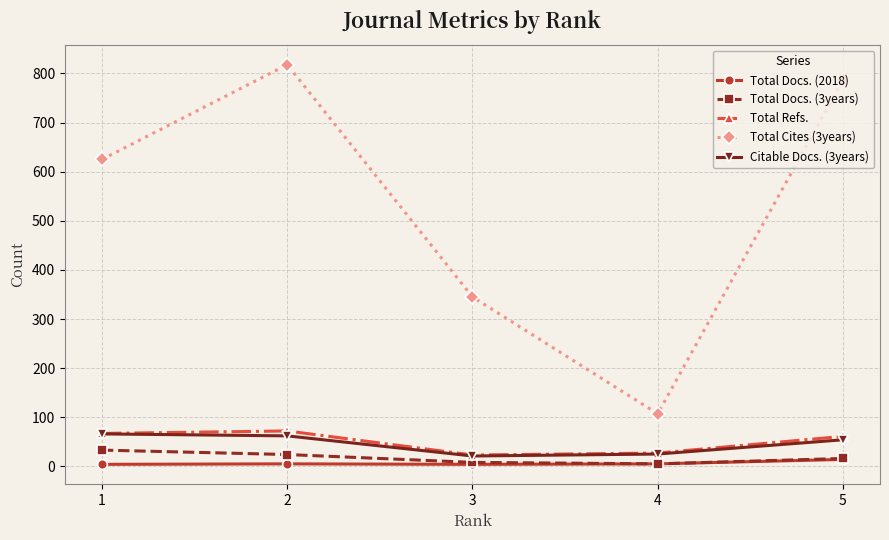

In Total Refs., how many points are lower than both neighbors (excluding endpoints)?

1